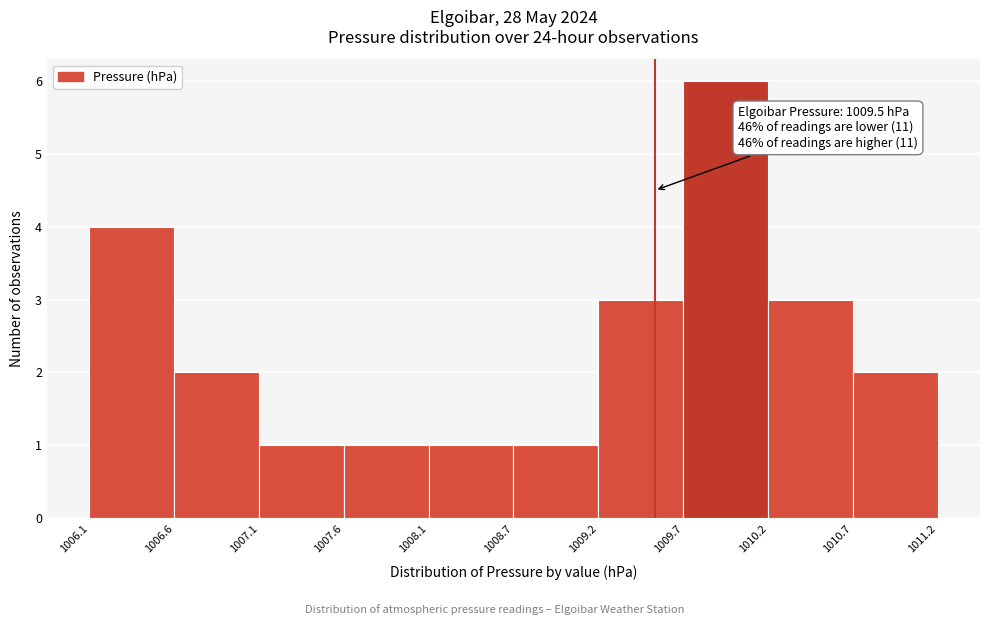

Which range on the x-axis has the tallest bar?

1009.7 to 1010.2